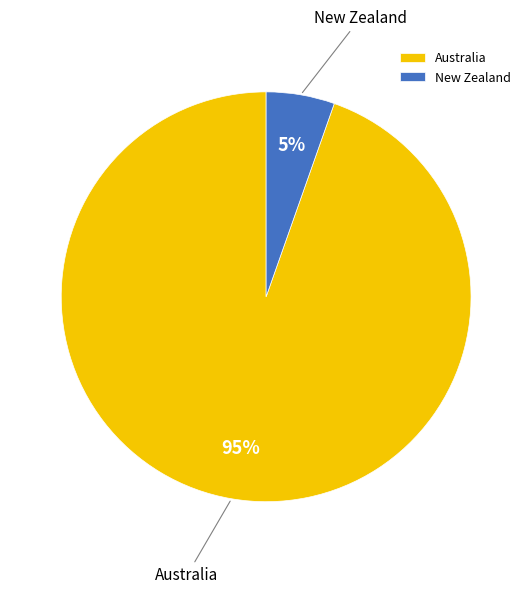

Approximately how many times larger is the value at New Zealand compared to Australia?

0.1